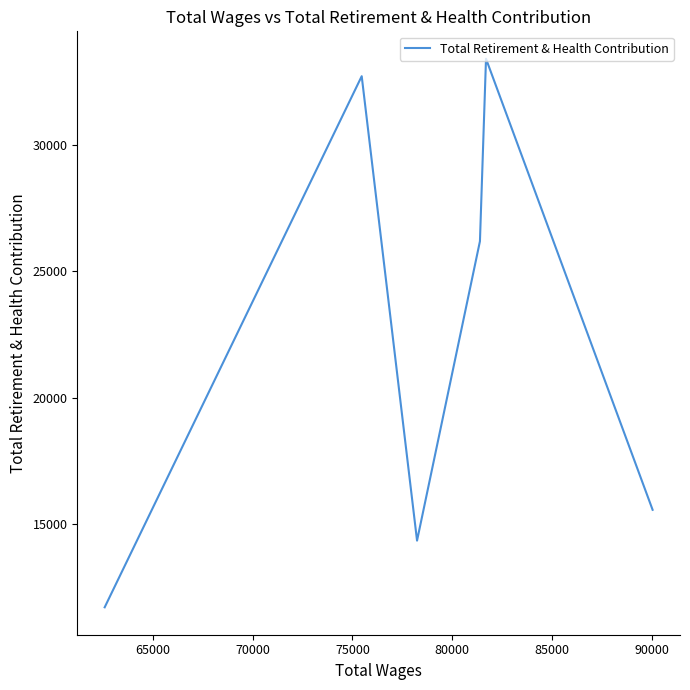

True or false: the data has more than 0 interior local peaks.

True